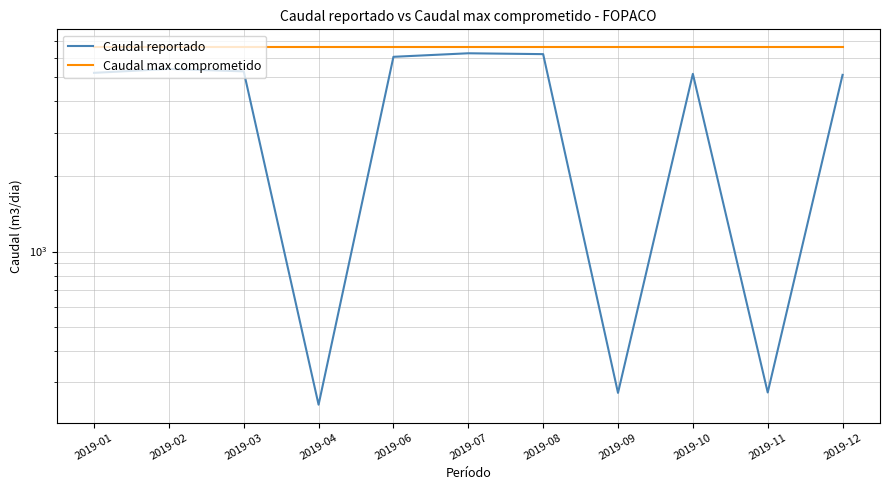

What is the average value of the Caudal max comprometido series?

6600